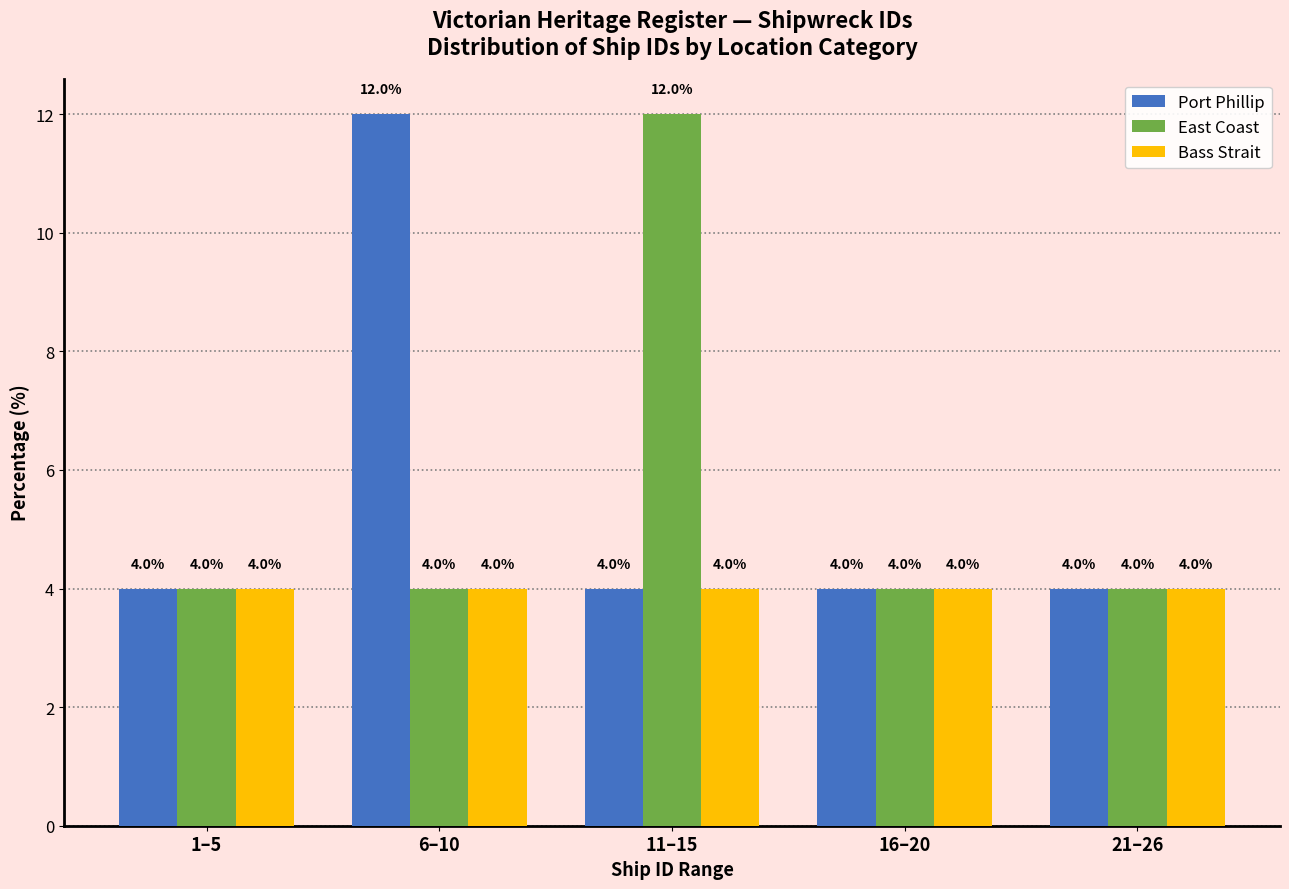

Reading left to right, extract all data points from this chart.

Port Phillip: 1–5=4	6–10=12	11–15=4	16–20=4	21–26=4
East Coast: 1–5=4	6–10=4	11–15=12	16–20=4	21–26=4
Bass Strait: 1–5=4	6–10=4	11–15=4	16–20=4	21–26=4